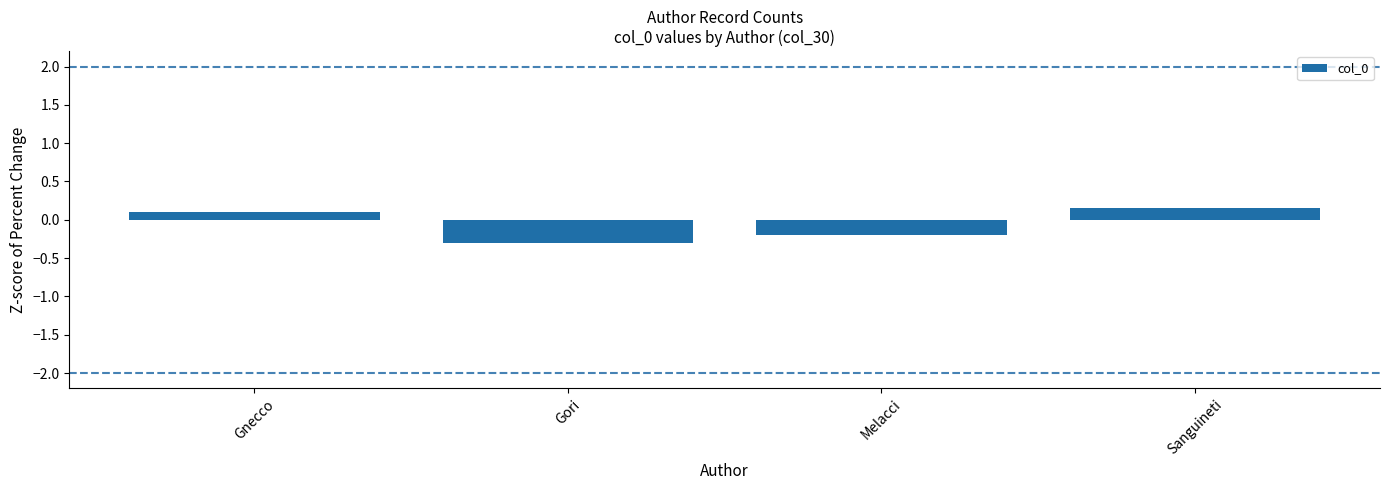

What is the sum of all values?

-0.2